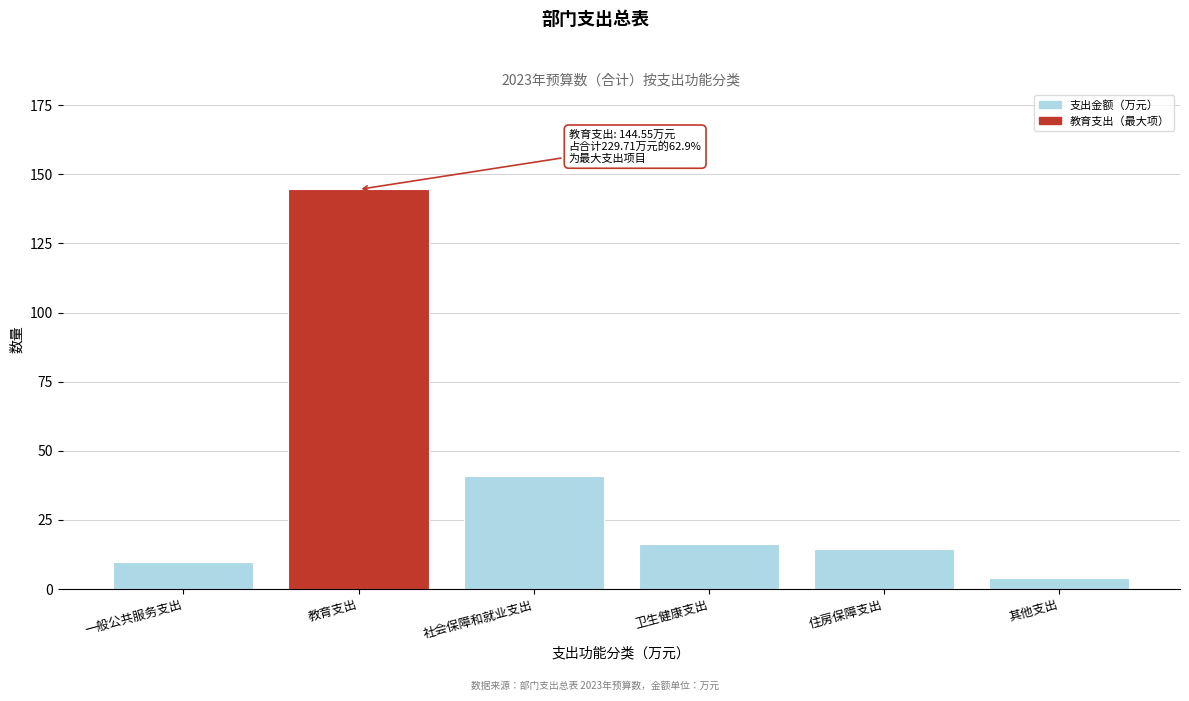

Reading left to right, extract all data points from this chart.

一般公共服务支出=9.8	教育支出=144.6	社会保障和就业支出=40.9	卫生健康支出=16.1	住房保障支出=14.4	其他支出=4.0